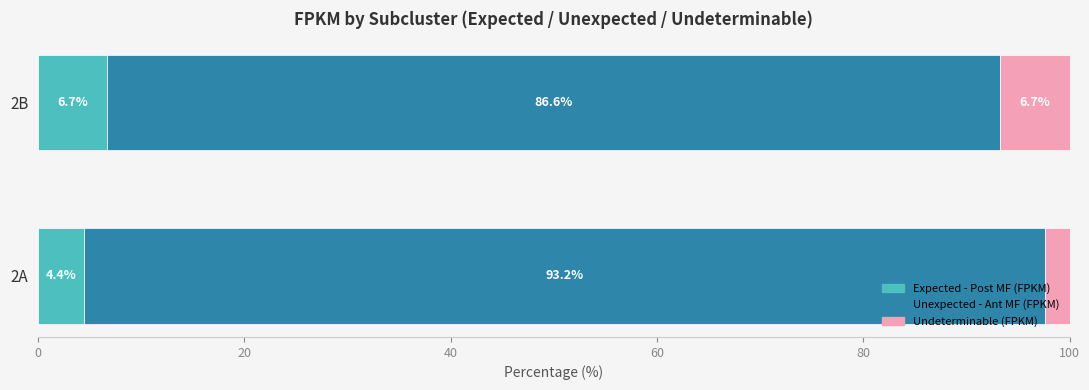

What value does the Expected - Post MF (FPKM) series have at 2A?

4.4